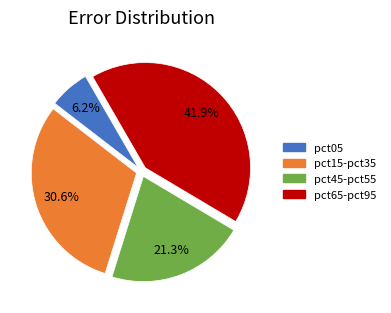

What is the ratio of the value at pct15-pct35 to the value at pct65-pct95?

0.7